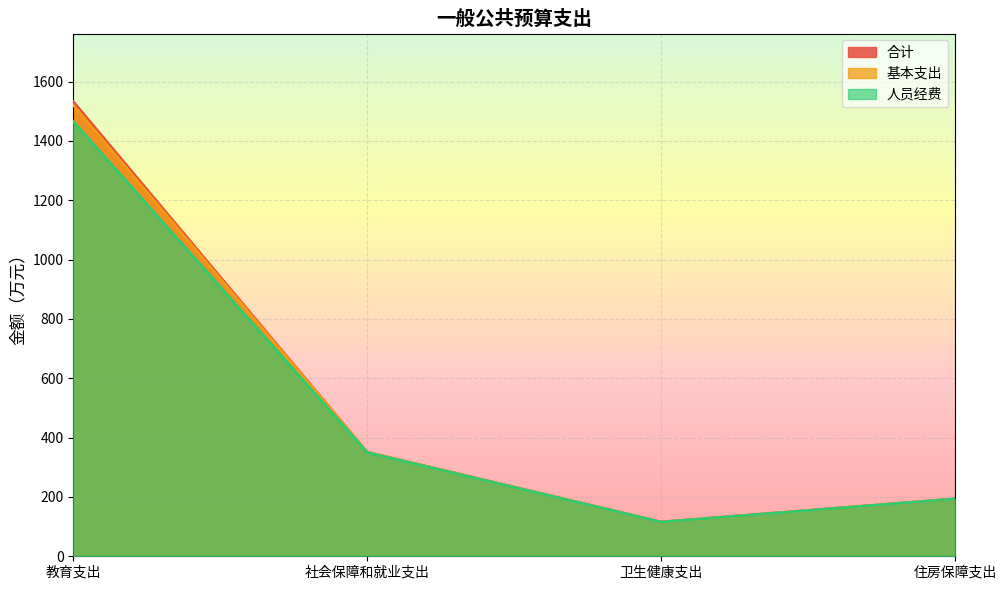

True or false: 人员经费 and 基本支出 intersect in this chart.

False